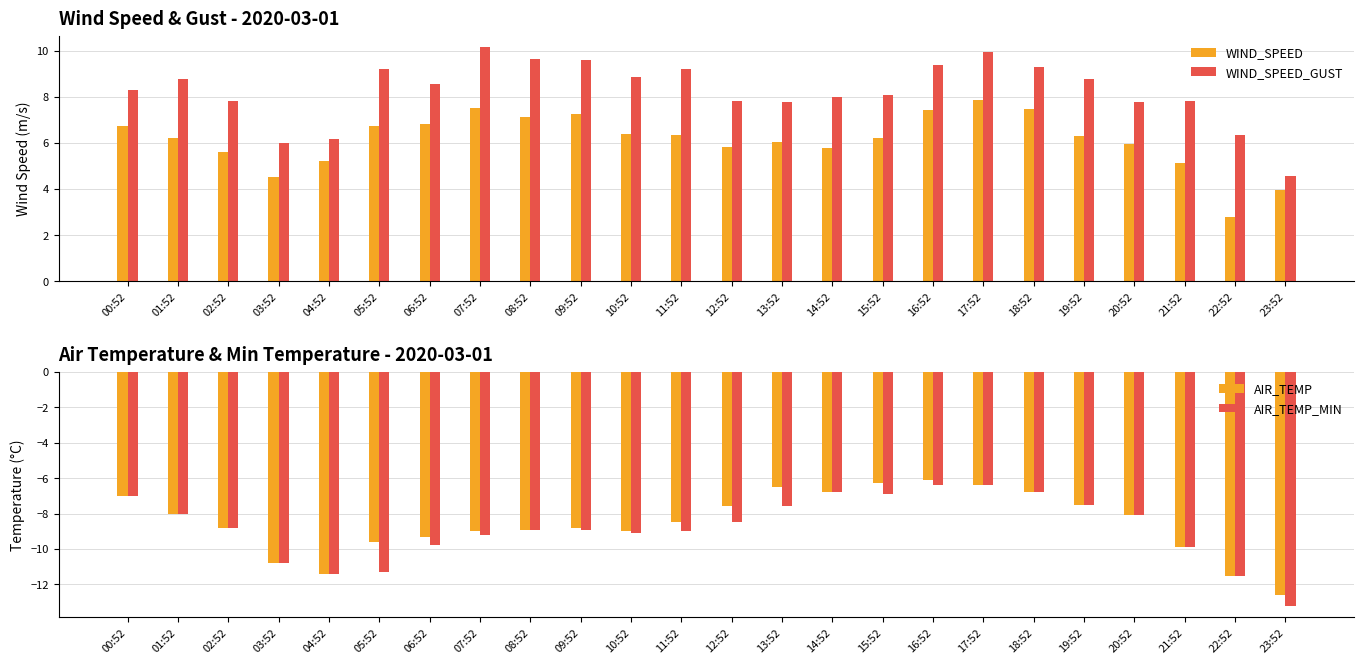

Reading left to right, what are all the values shown in this chart?

WIND_SPEED: 00:52=6.7	01:52=6.2	02:52=5.6	03:52=4.5	04:52=5.2	05:52=6.8	06:52=6.8	07:52=7.5	08:52=7.1	09:52=7.2	10:52=6.4	11:52=6.4	12:52=5.8	13:52=6.0	14:52=5.8	15:52=6.2	16:52=7.4	17:52=7.9	18:52=7.5	19:52=6.3	20:52=6.0	21:52=5.1	22:52=2.8	23:52=4.0
WIND_SPEED_GUST: 00:52=8.3	01:52=8.8	02:52=7.8	03:52=6.0	04:52=6.2	05:52=9.2	06:52=8.6	07:52=10.1	08:52=9.6	09:52=9.6	10:52=8.8	11:52=9.2	12:52=7.8	13:52=7.8	14:52=8.0	15:52=8.1	16:52=9.4	17:52=9.9	18:52=9.3	19:52=8.8	20:52=7.8	21:52=7.8	22:52=6.4	23:52=4.6
AIR_TEMP: 00:52=-7.0	01:52=-8.0	02:52=-8.8	03:52=-10.8	04:52=-11.4	05:52=-9.6	06:52=-9.3	07:52=-9.0	08:52=-8.9	09:52=-8.8	10:52=-9.0	11:52=-8.5	12:52=-7.6	13:52=-6.5	14:52=-6.8	15:52=-6.3	16:52=-6.1	17:52=-6.4	18:52=-6.8	19:52=-7.5	20:52=-8.1	21:52=-9.9	22:52=-11.5	23:52=-12.6
AIR_TEMP_MIN: 00:52=-7.0	01:52=-8.0	02:52=-8.8	03:52=-10.8	04:52=-11.4	05:52=-11.3	06:52=-9.8	07:52=-9.2	08:52=-8.9	09:52=-8.9	10:52=-9.1	11:52=-9.0	12:52=-8.5	13:52=-7.6	14:52=-6.8	15:52=-6.9	16:52=-6.4	17:52=-6.4	18:52=-6.8	19:52=-7.5	20:52=-8.1	21:52=-9.9	22:52=-11.5	23:52=-13.2